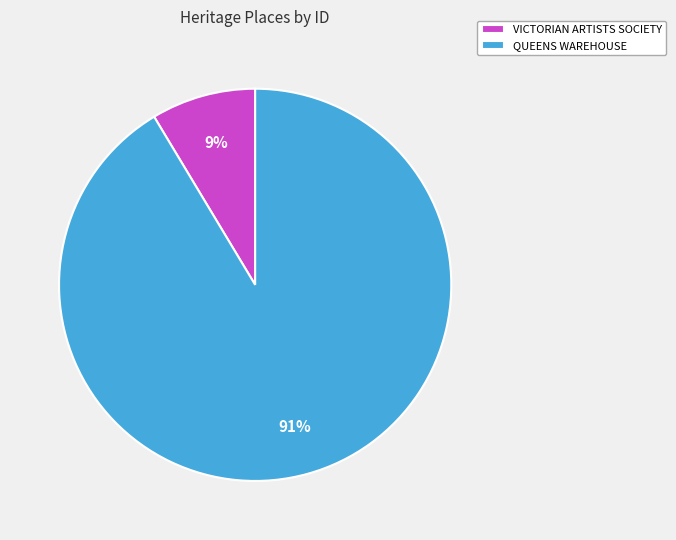

Does any single category account for the majority?

Yes